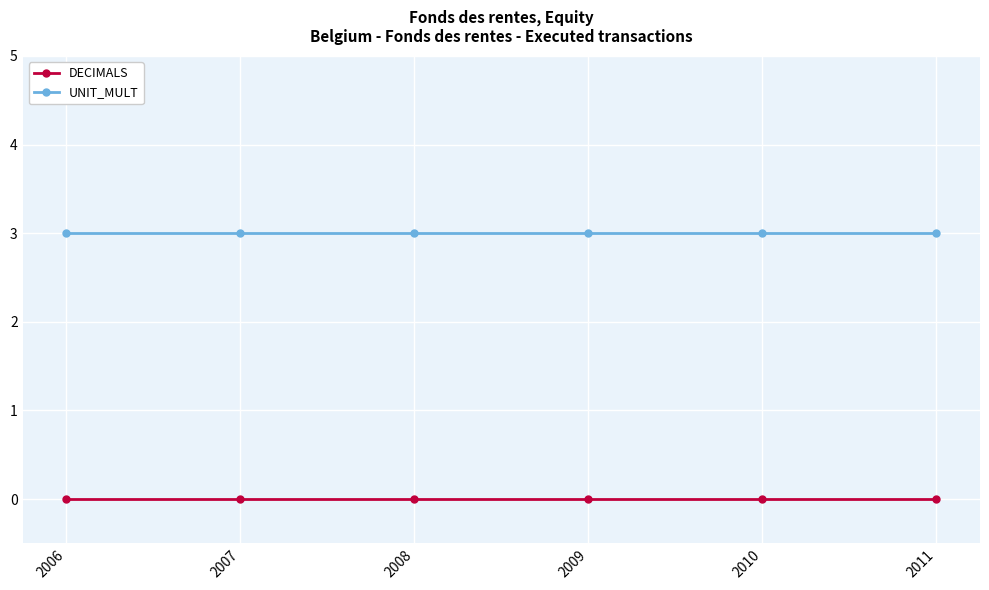

What is the value of the UNIT_MULT point at the 1st from the left?

3